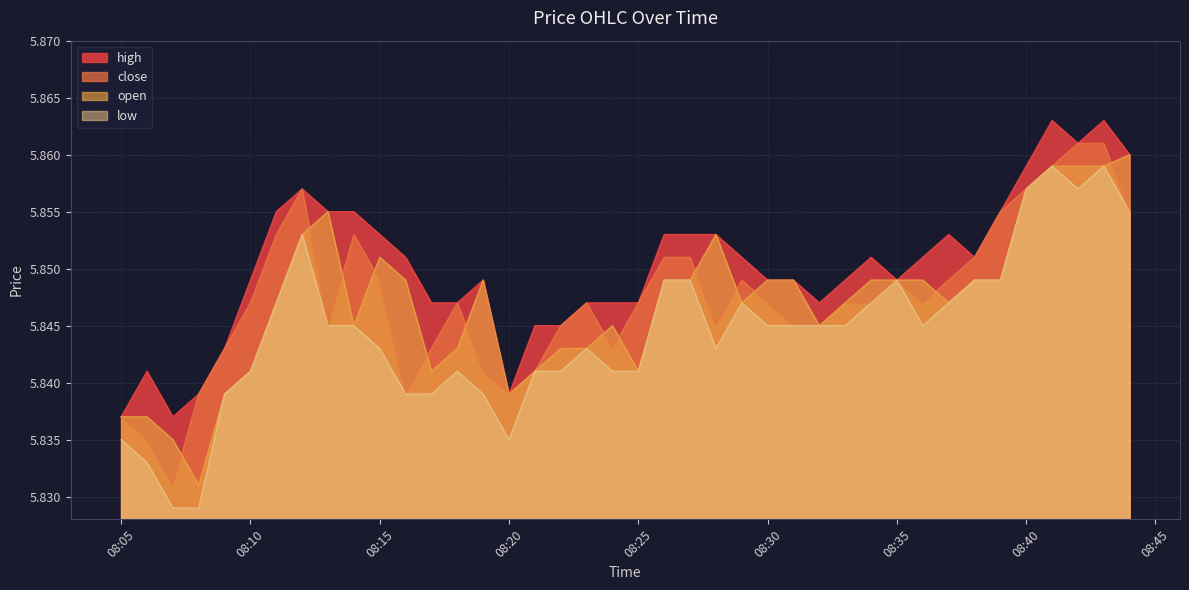

True or false: close and low cross at least once.

False